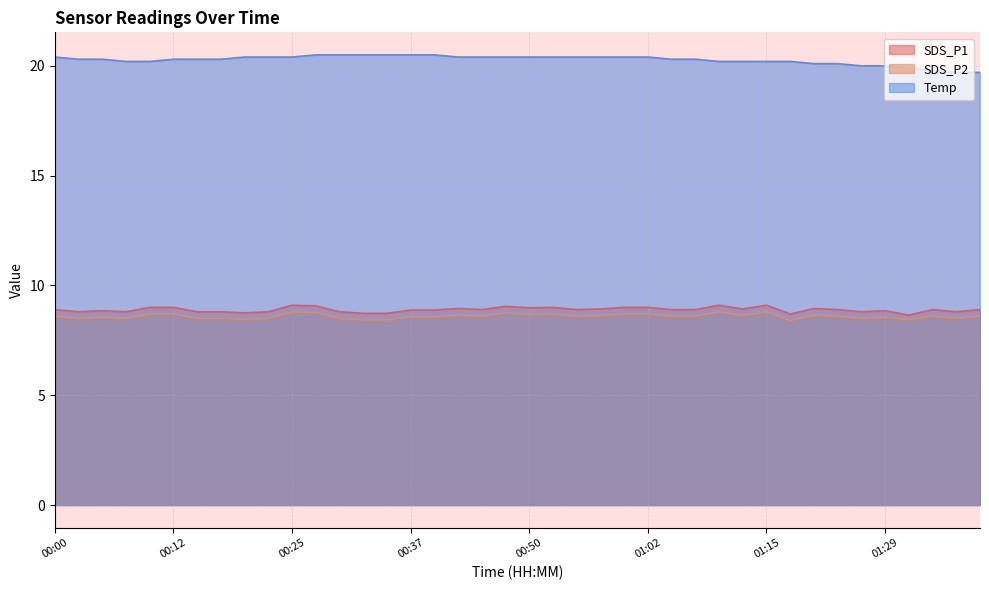

What is the value of the SDS_P2 point at the 17th from the left?

8.6